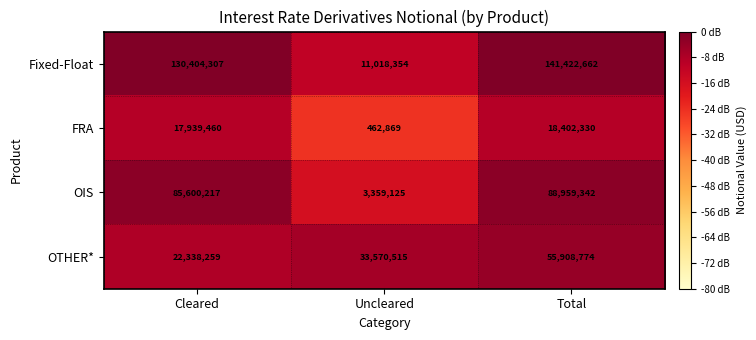

How many data points in Fixed-Float are less than 130404307?

1